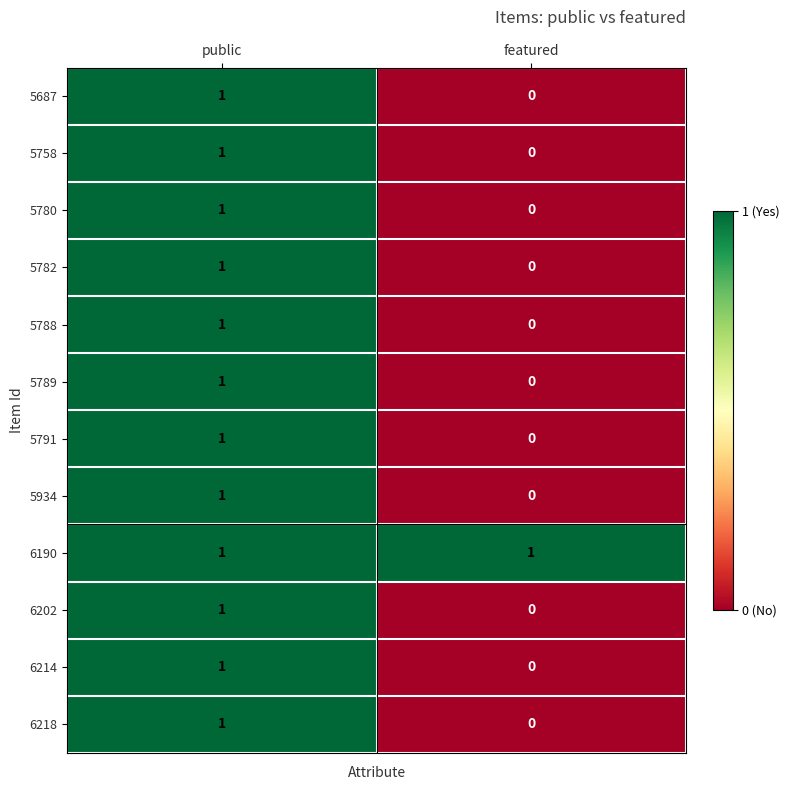

Reading left to right, list all the values displayed in this chart.

5687: public=1	featured=0
5758: public=1	featured=0
5780: public=1	featured=0
5782: public=1	featured=0
5788: public=1	featured=0
5789: public=1	featured=0
5791: public=1	featured=0
5934: public=1	featured=0
6190: public=1	featured=1
6202: public=1	featured=0
6214: public=1	featured=0
6218: public=1	featured=0